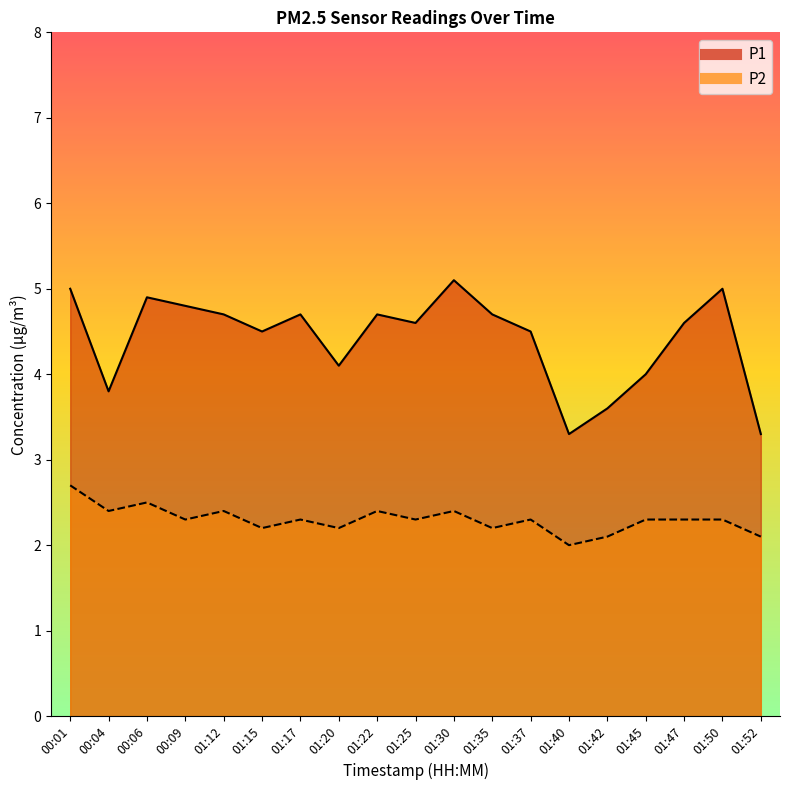

At which category is the sum across all series the highest?

00:01